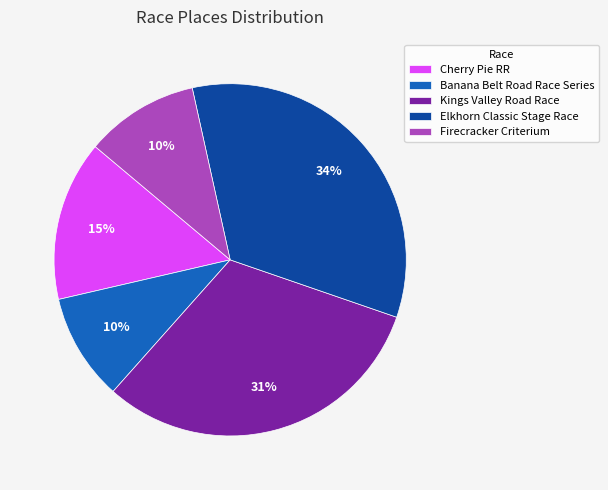

How many slices are in this pie chart?

5